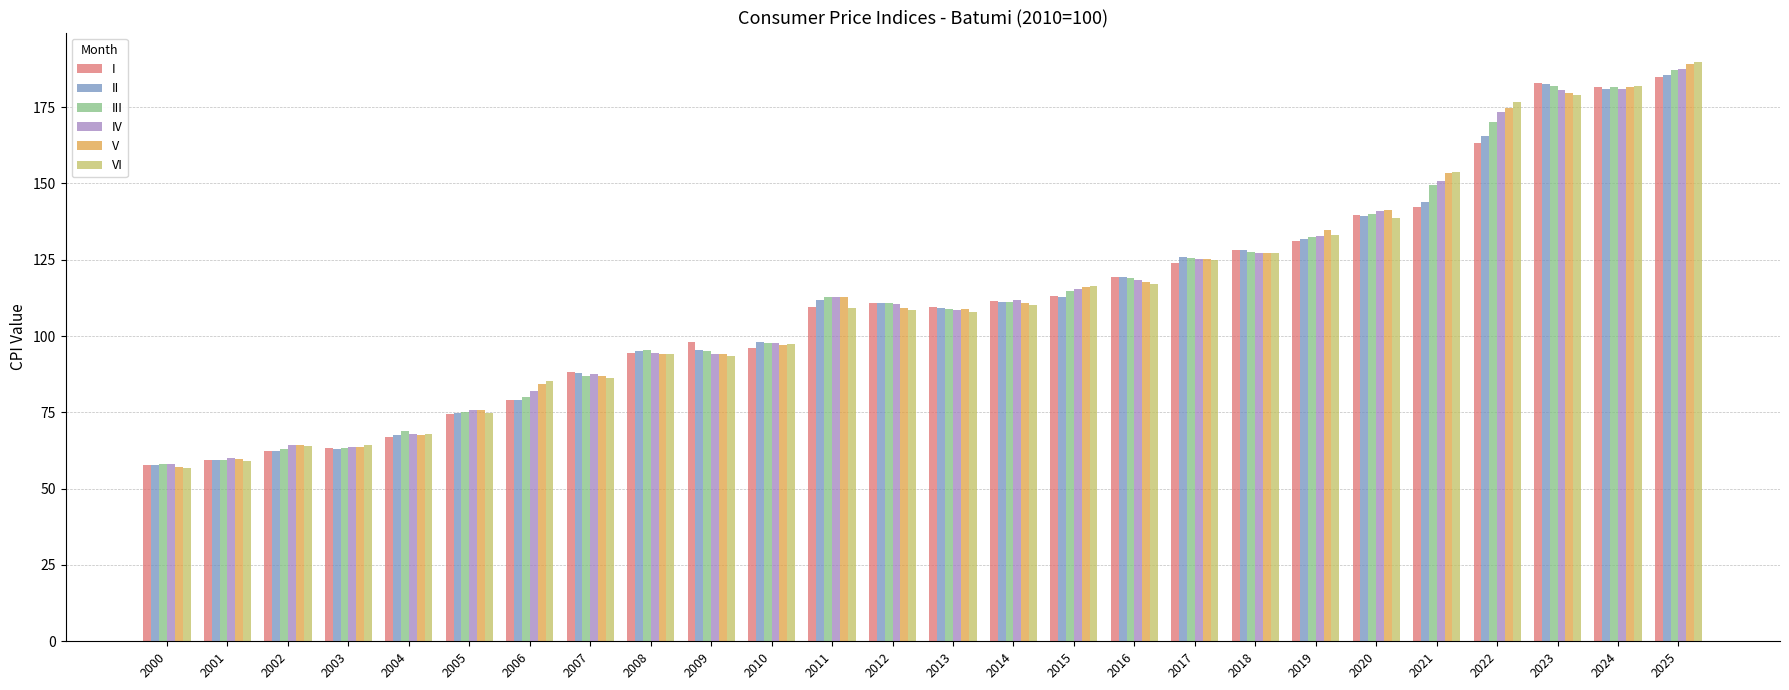

How many bars are there in total?

156